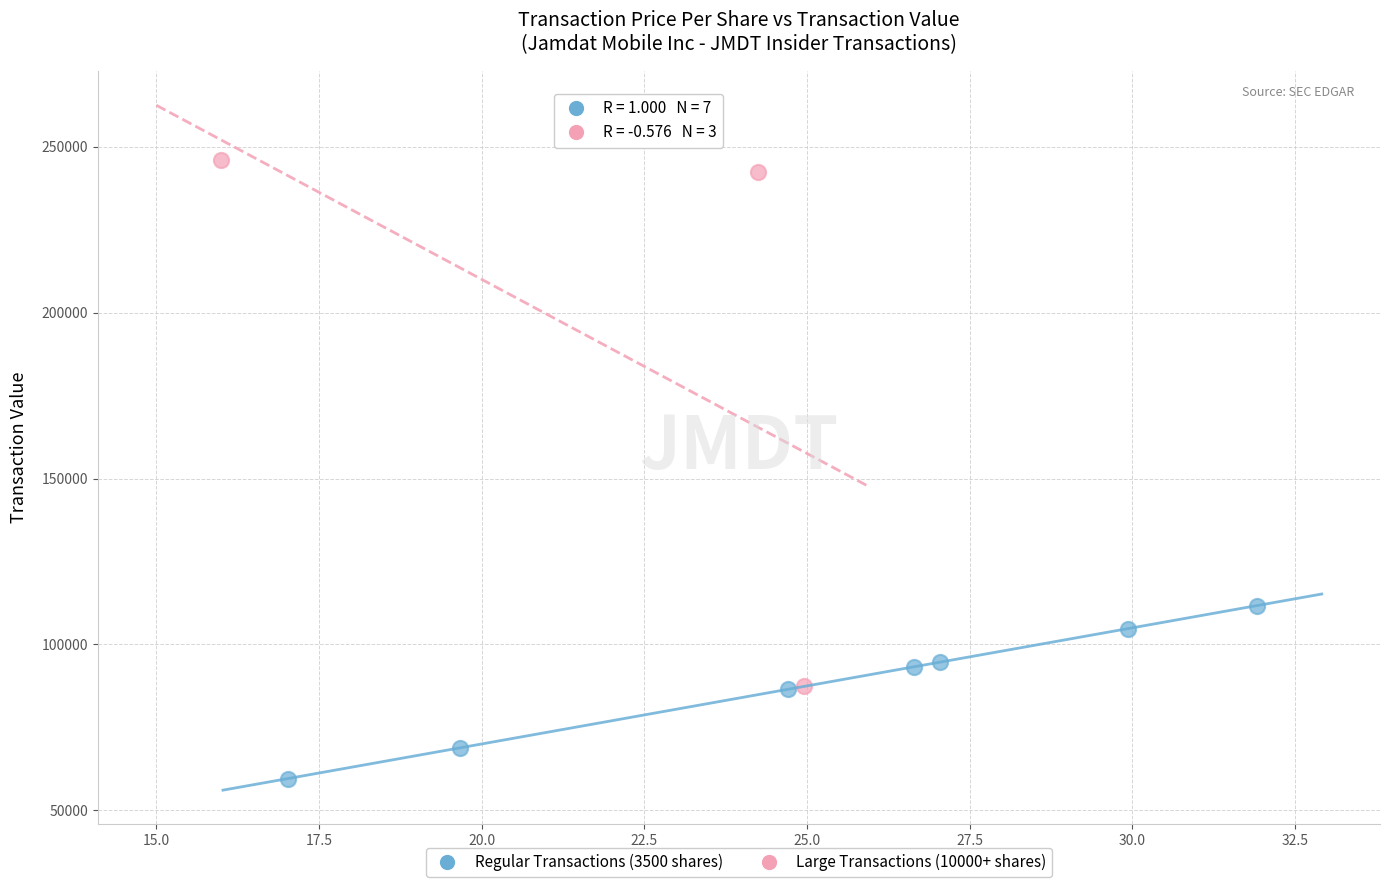

Which series reaches the maximum Y coordinate?

Large Transactions (10000+ shares)